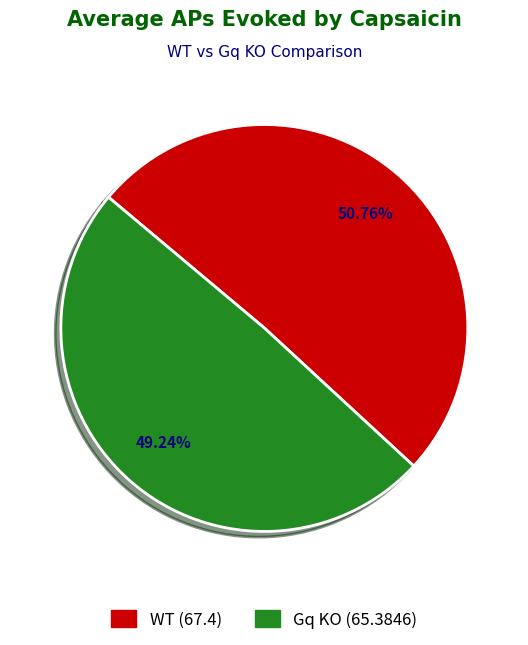

True or false: Gq KO accounts for 49% of the total.

True